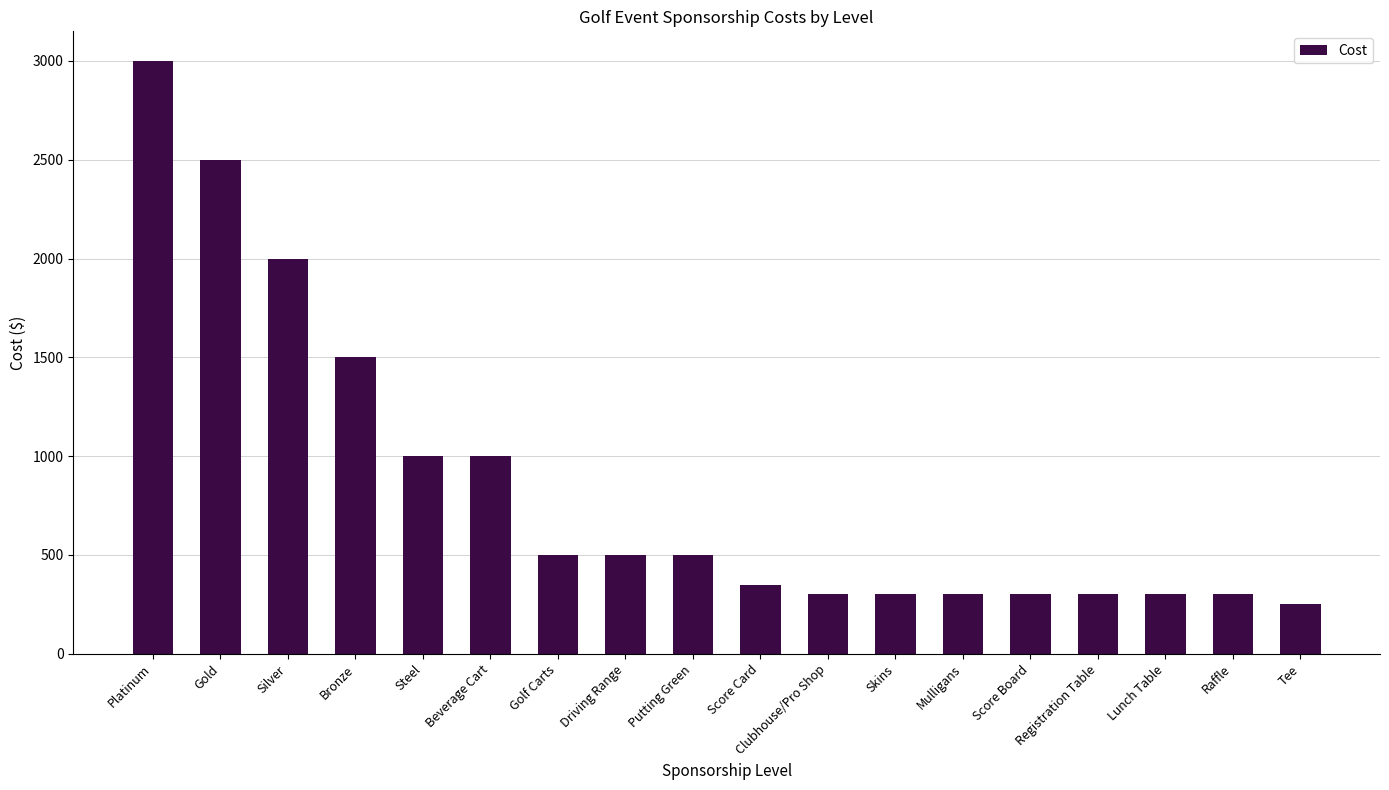

What is the average value?

844